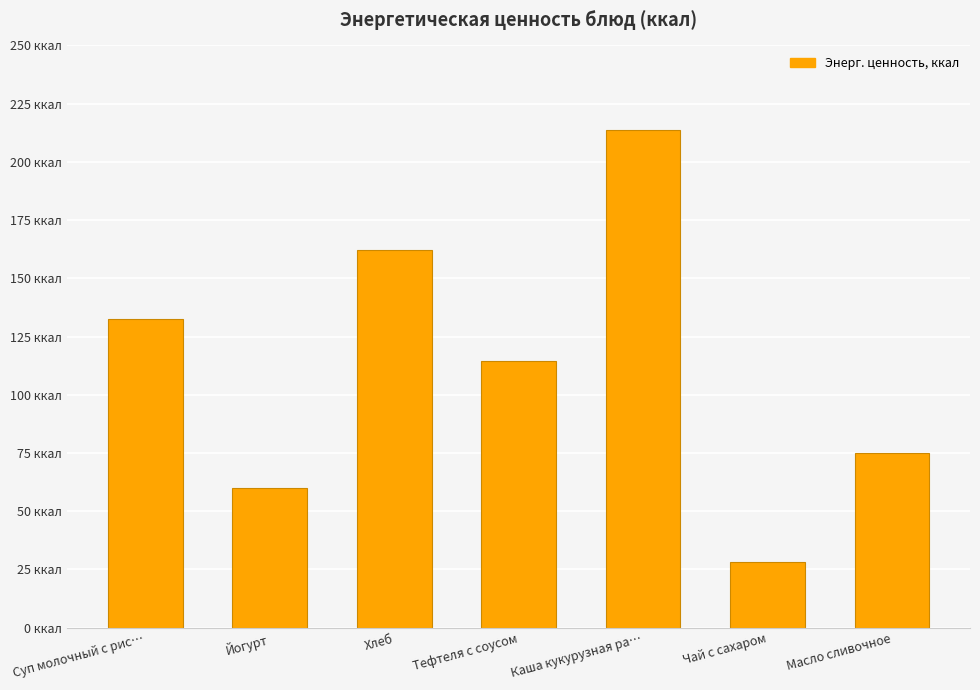

Count the number of data series in this chart.

1